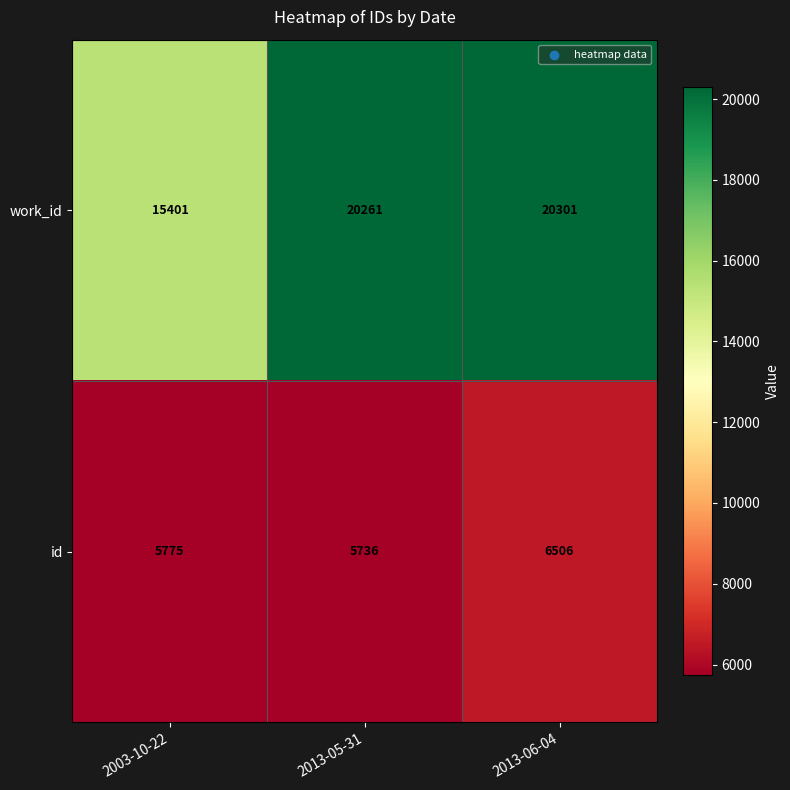

Which category has the highest value across all series?

2013-06-04